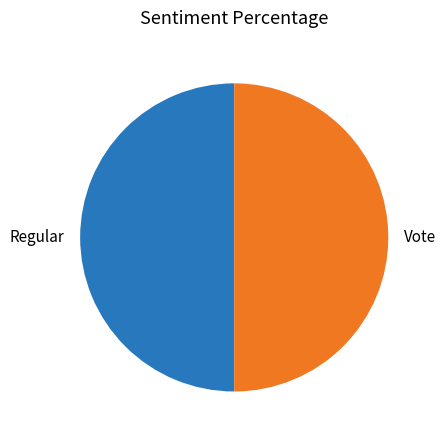

How many slices are in this pie chart?

2